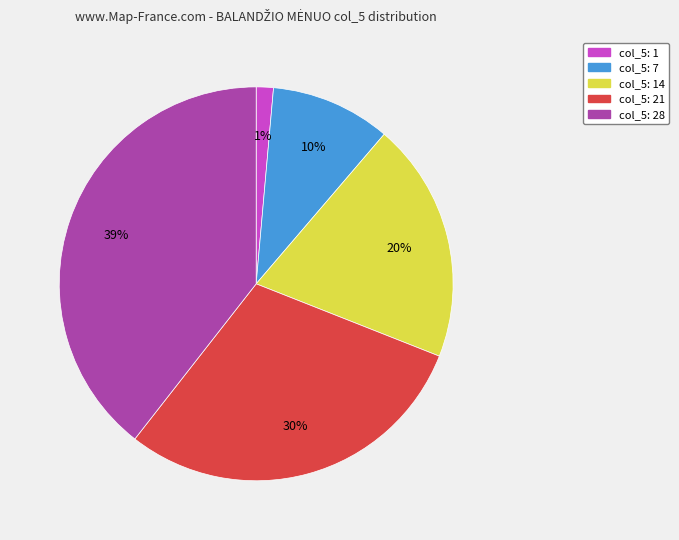

Rank the categories by value from highest to lowest.

col_5: 28, col_5: 21, col_5: 14, col_5: 7, col_5: 1